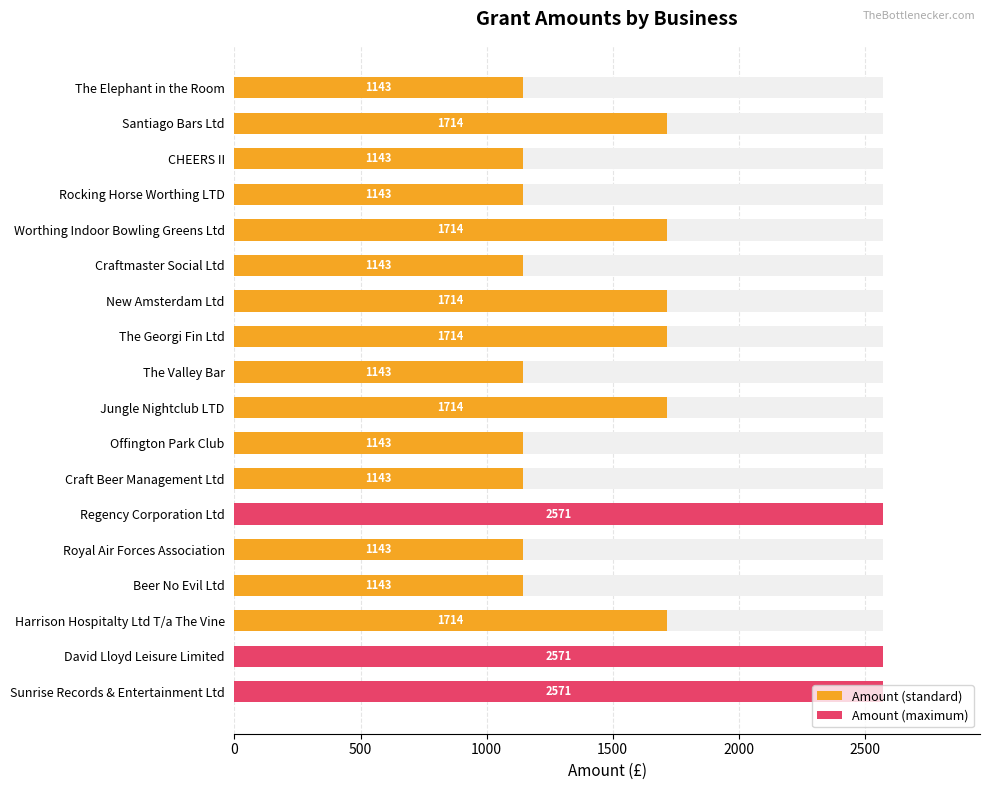

What is the label of the 10th bar from the right?

The Valley Bar